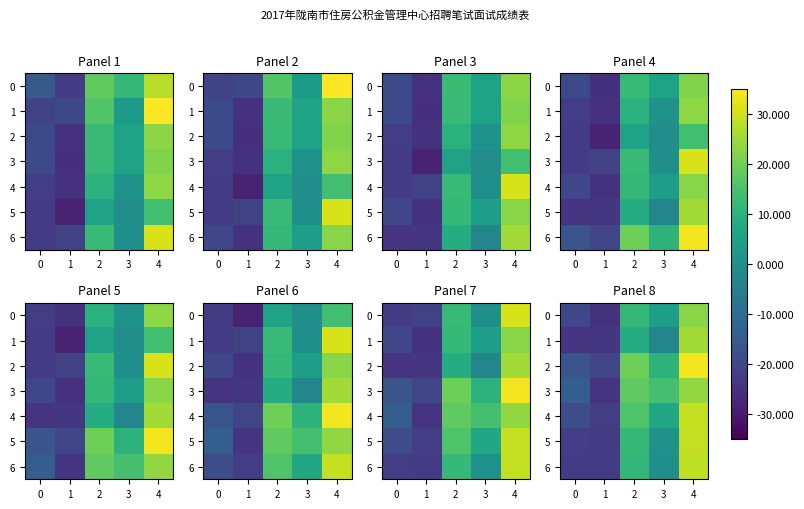

How many series are shown in this chart?

7